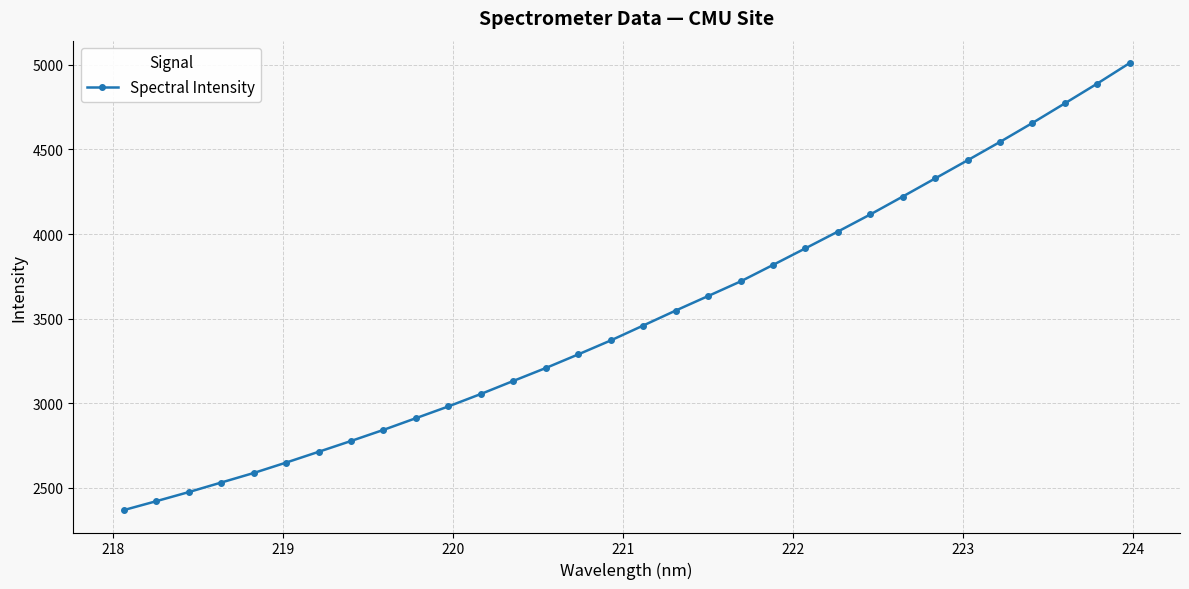

How many series are shown in this chart?

1